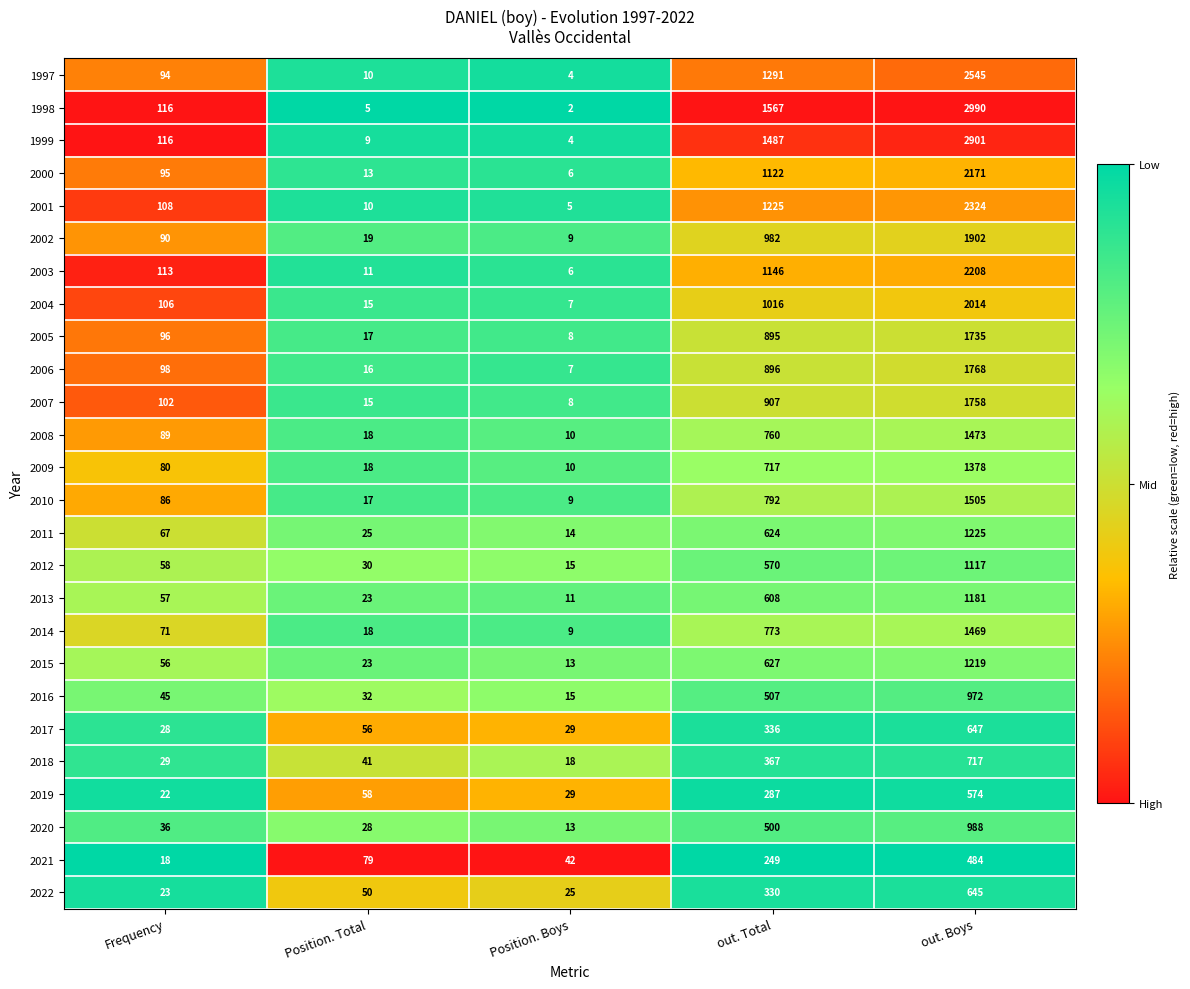

At which category does the chart reach its peak across all series?

out. Boys